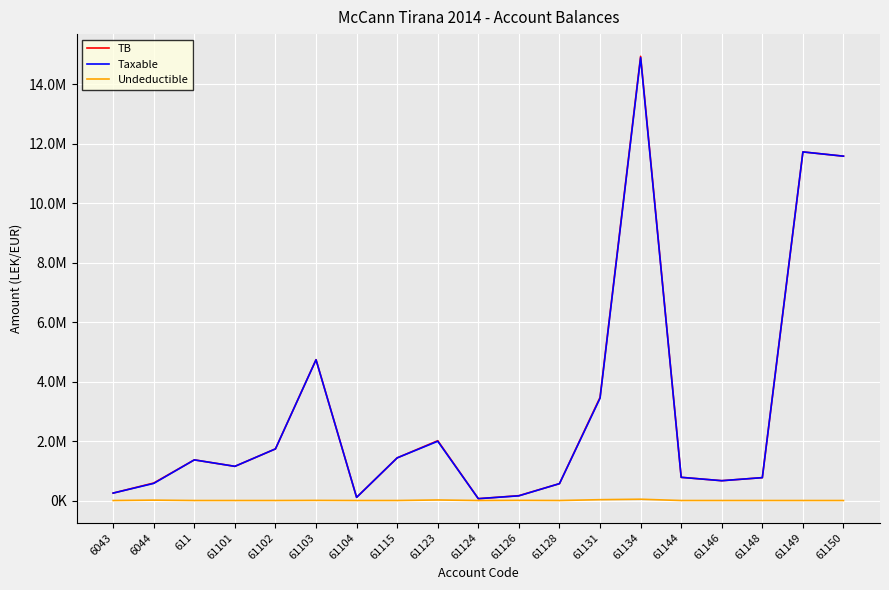

Where does the Taxable series first go above 1149043?

611